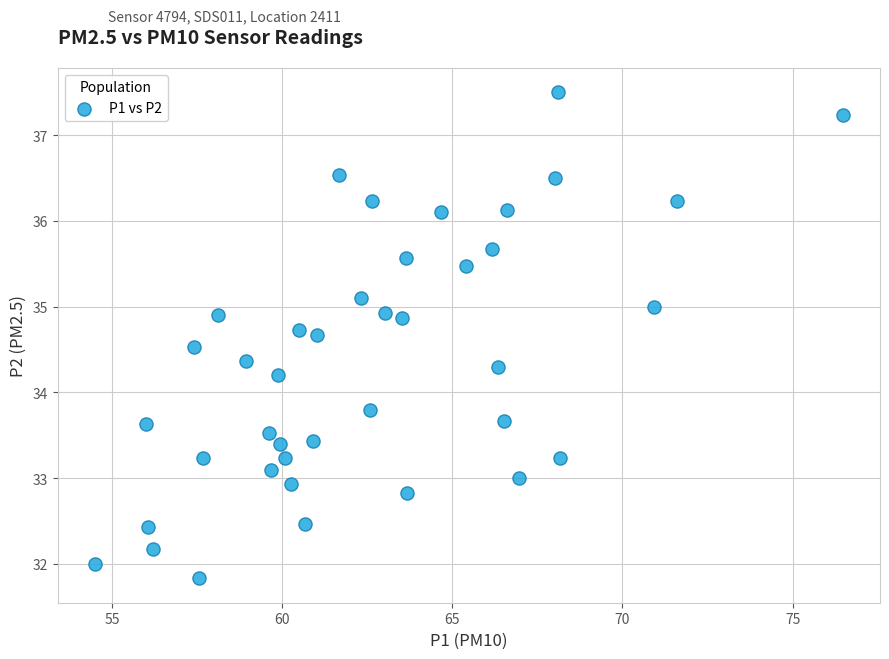

What is the range of Y values (max minus min)?

5.7